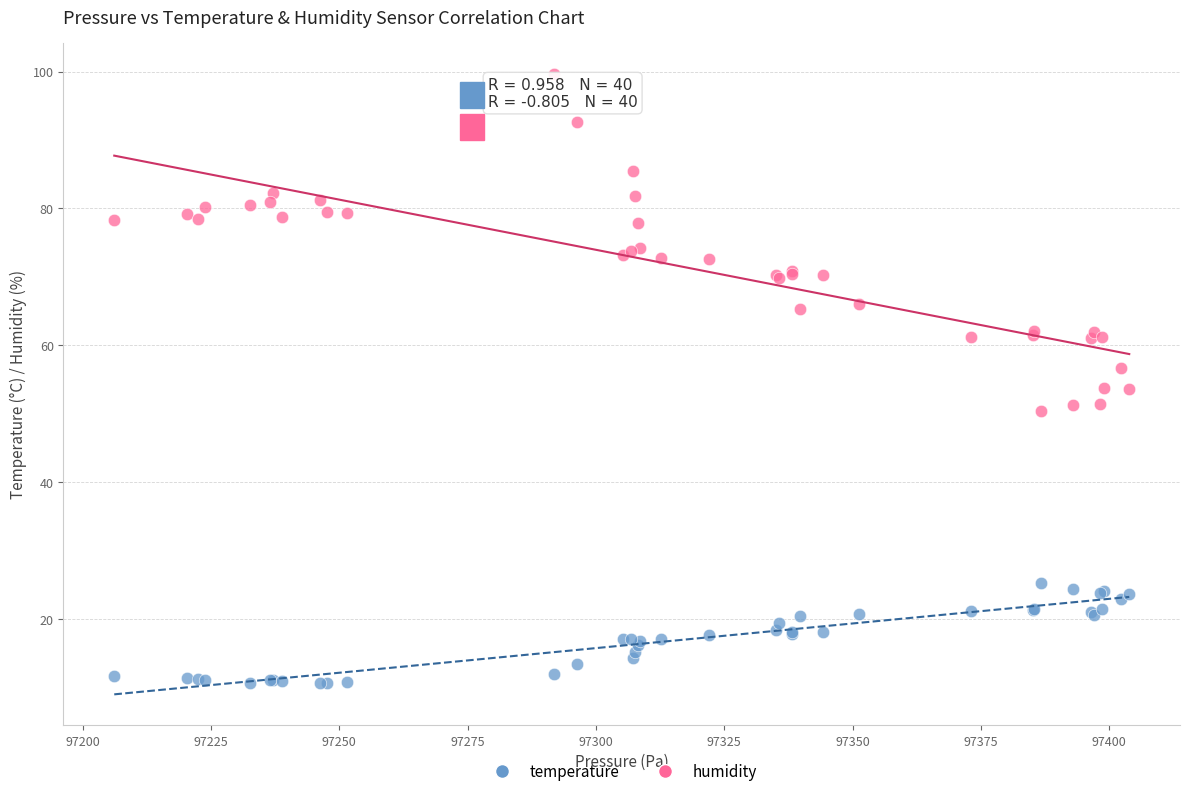

What is the X range (max minus min) for the scatter plot?

197.7